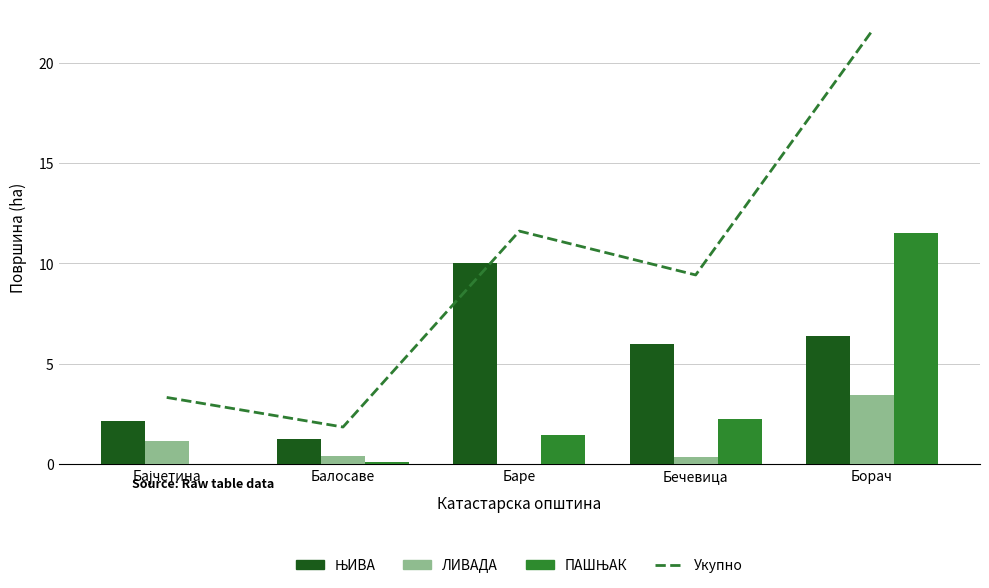

Is the value of ЛИВАДА at Борач greater than the value of ПАШЊАК at Баре?

Yes